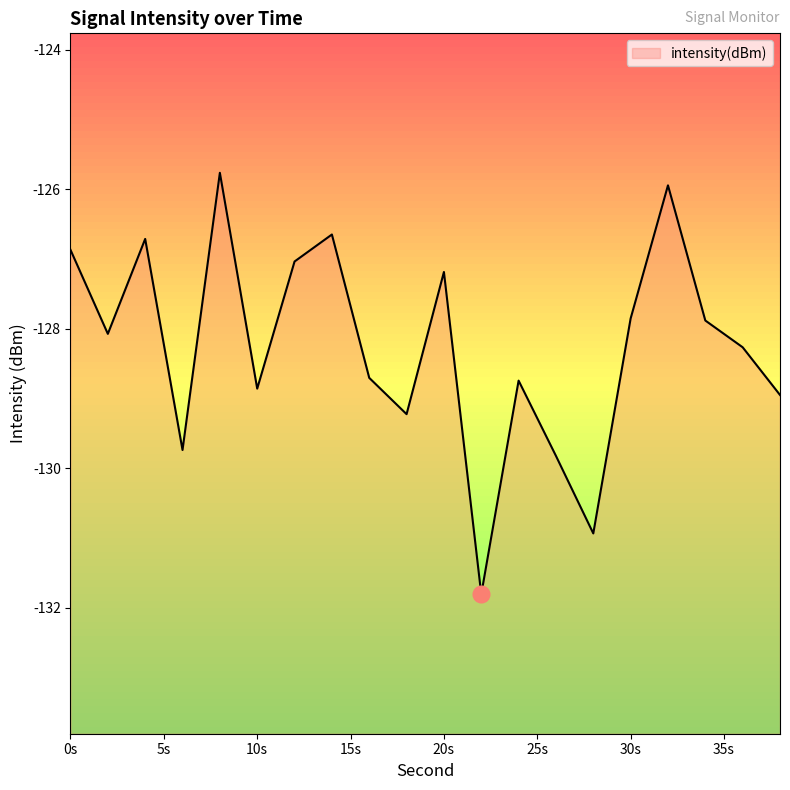

At which label is the value closest to -128?

2